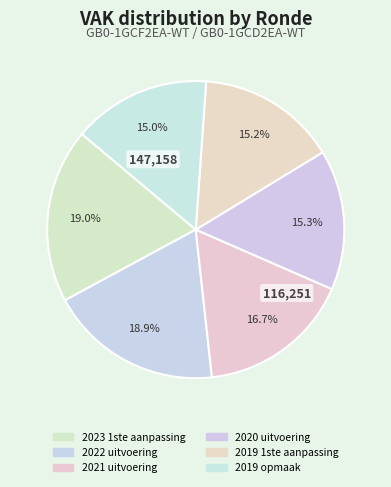

Approximately how many times larger is the value at 2020 uitvoering compared to 2023 1ste aanpassing?

0.8